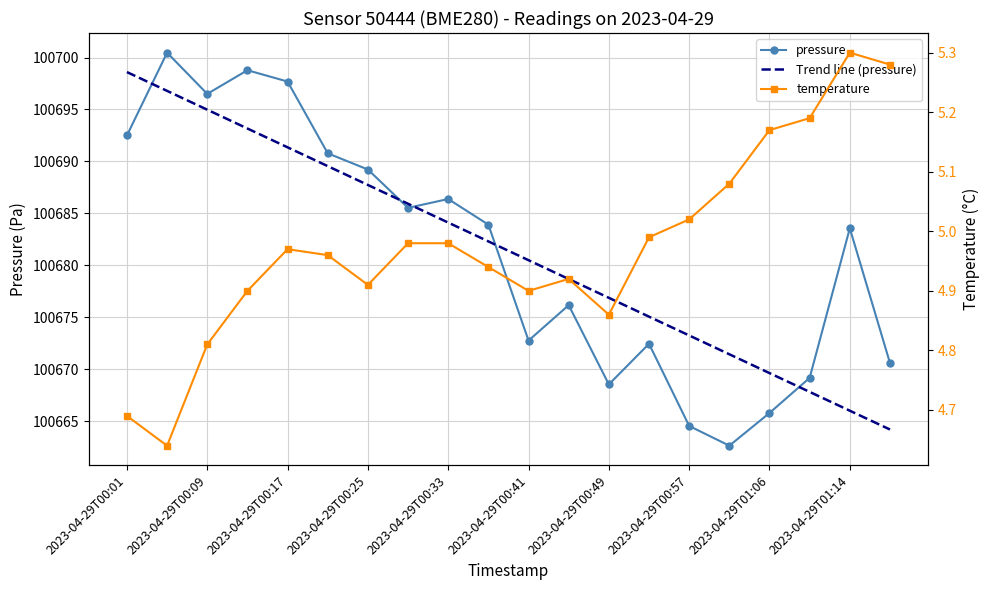

Is the value of temperature at 2023-04-29T00:49 greater than the value of pressure at 2023-04-29T01:10?

No